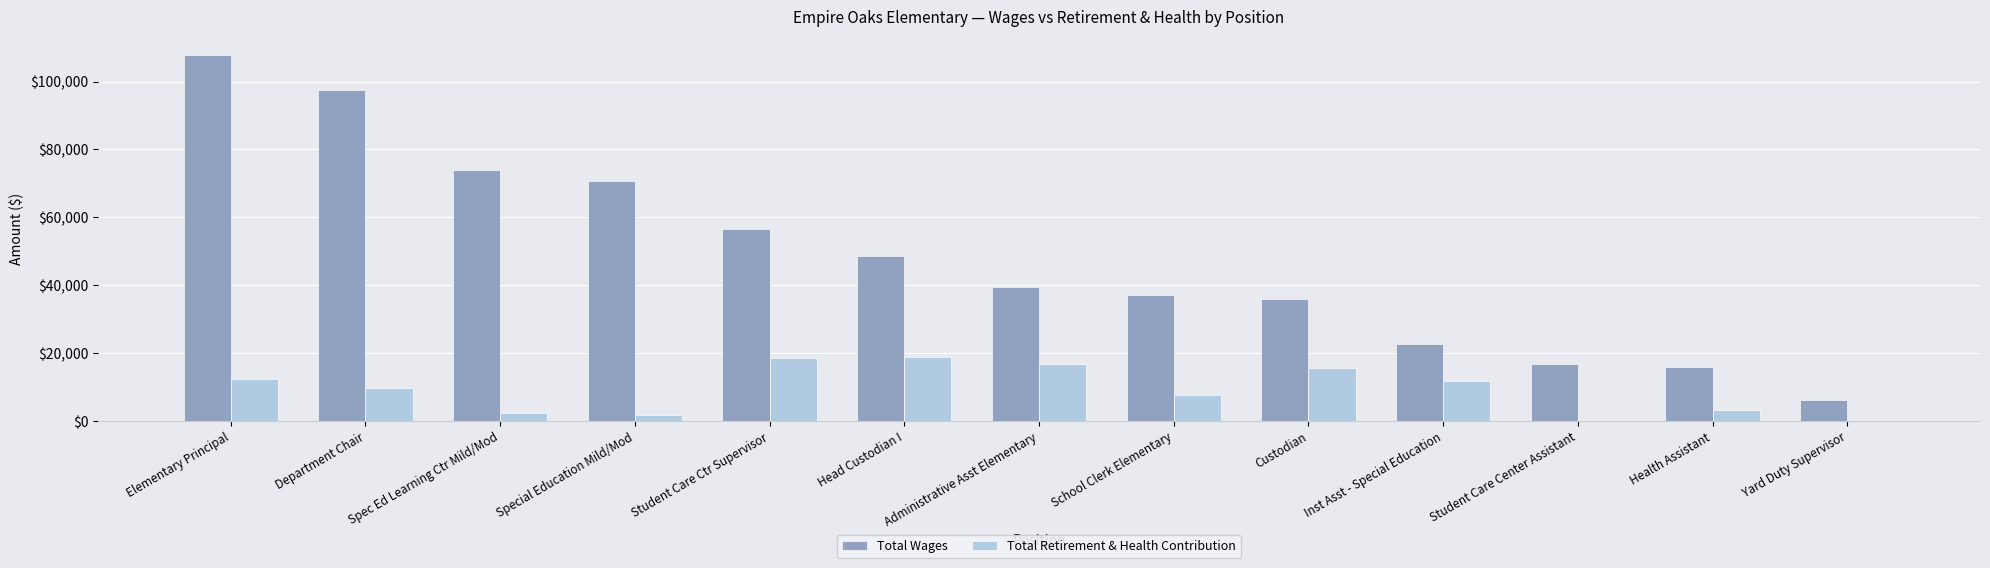

What are all the series names shown in the legend?

Total Wages, Total Retirement & Health Contribution